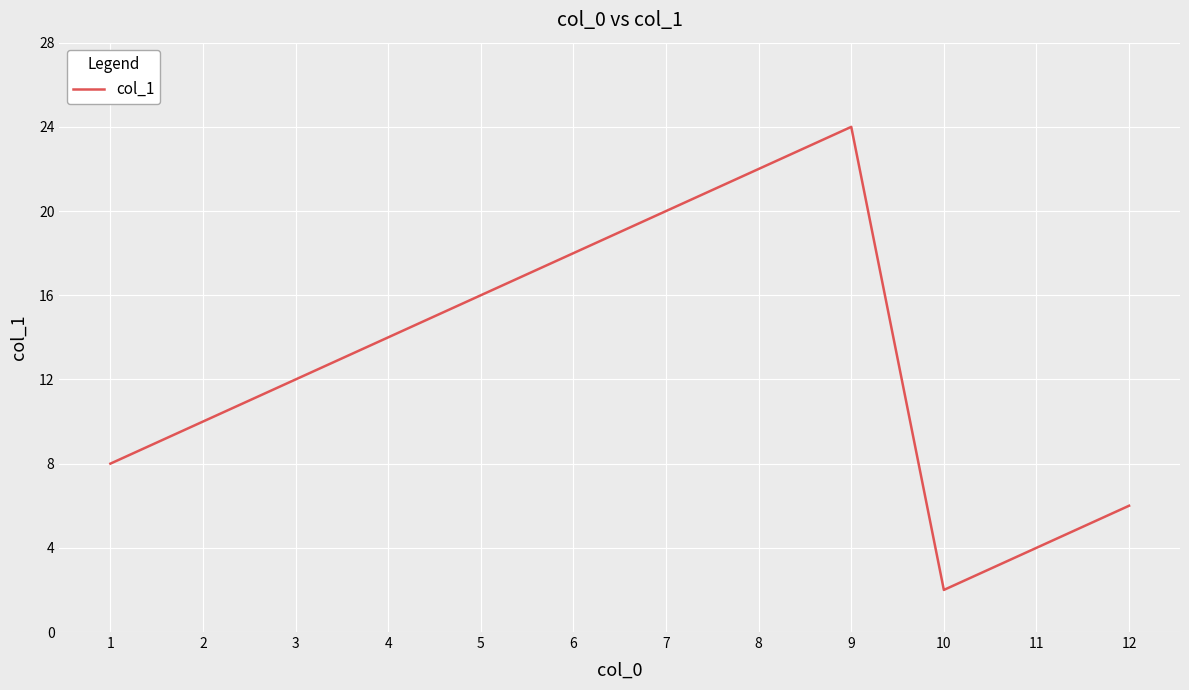

What is the smallest value displayed?

2